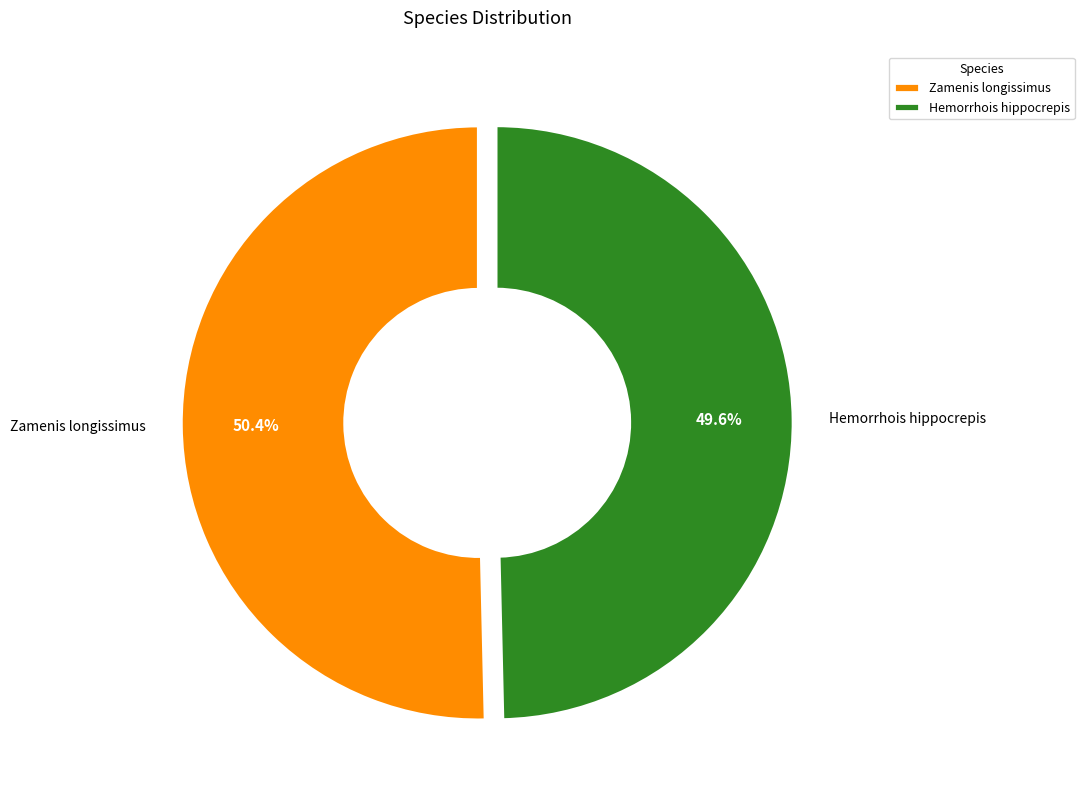

Is it true that Hemorrhois hippocrepis is 39% of the pie?

False